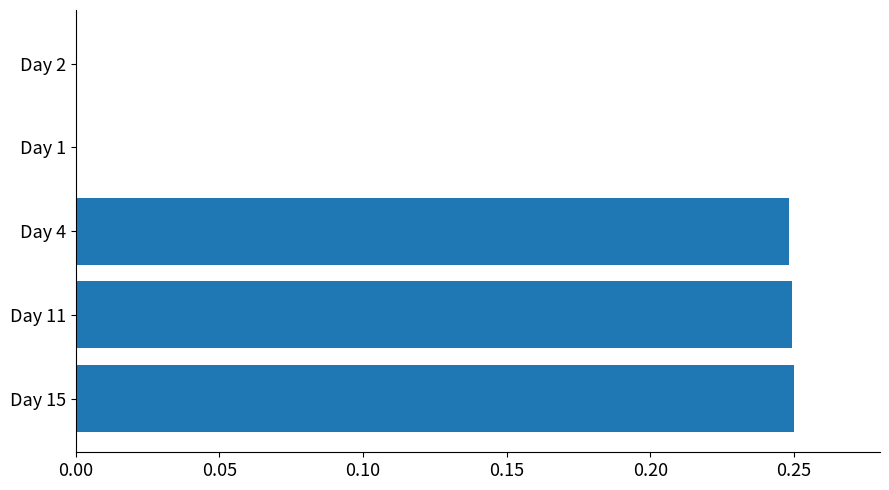

The chart shows a value of -0.1 at Day 2. True or false?

False